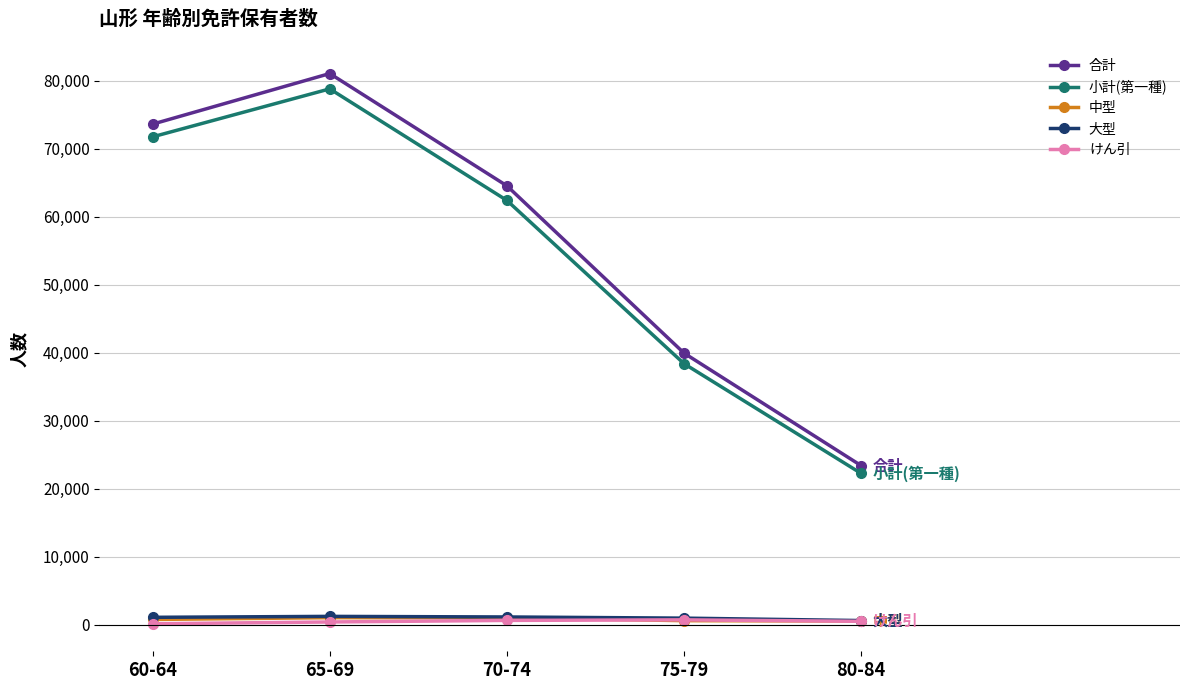

True or false: 小計(第一種) and けん引 intersect in this chart.

False